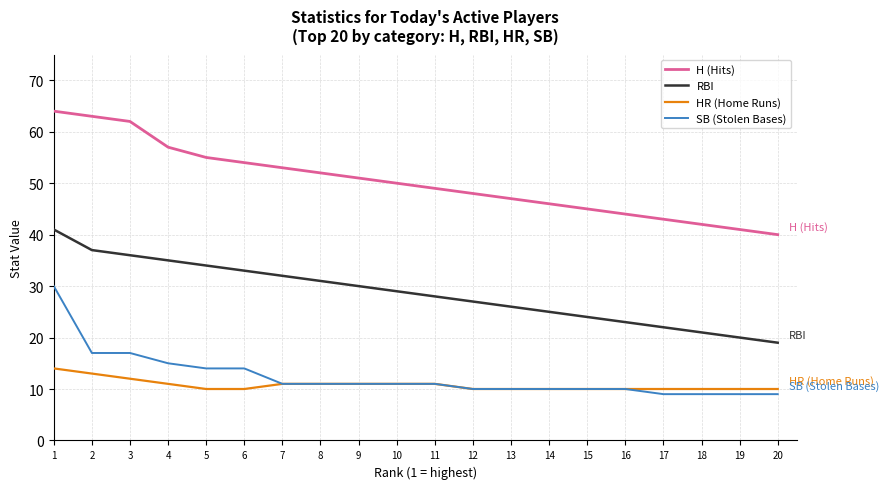

What value does the SB (Stolen Bases) series have at 10?

11